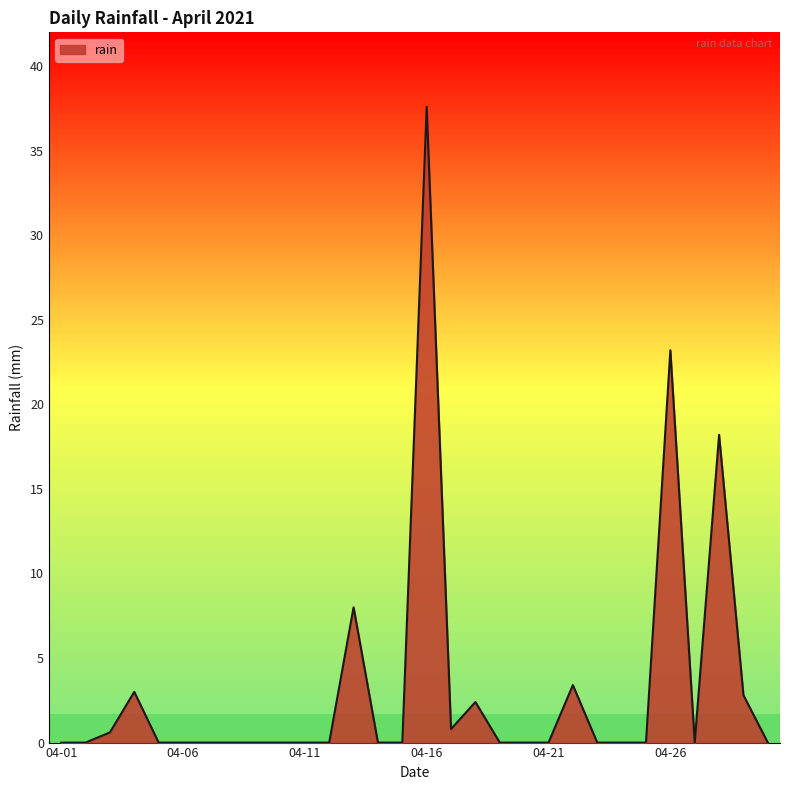

What is the difference between the maximum and minimum values?

37.6